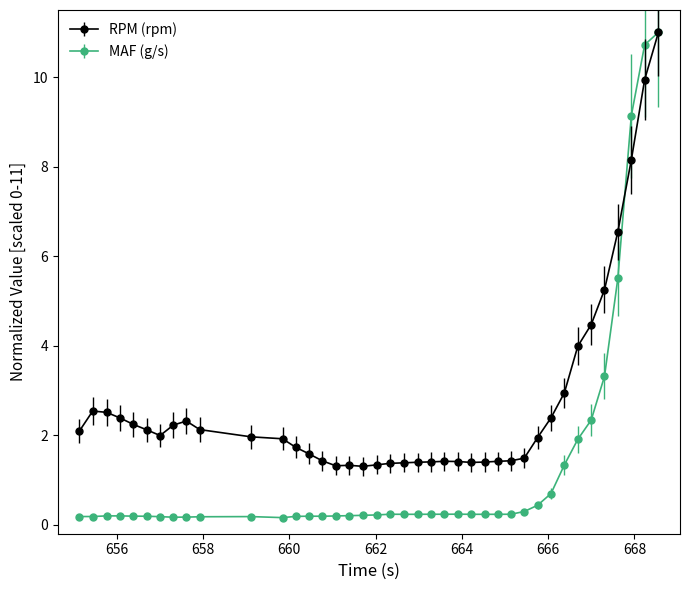

What is the value of the RPM (rpm) point at the 8th from the left?

2.2